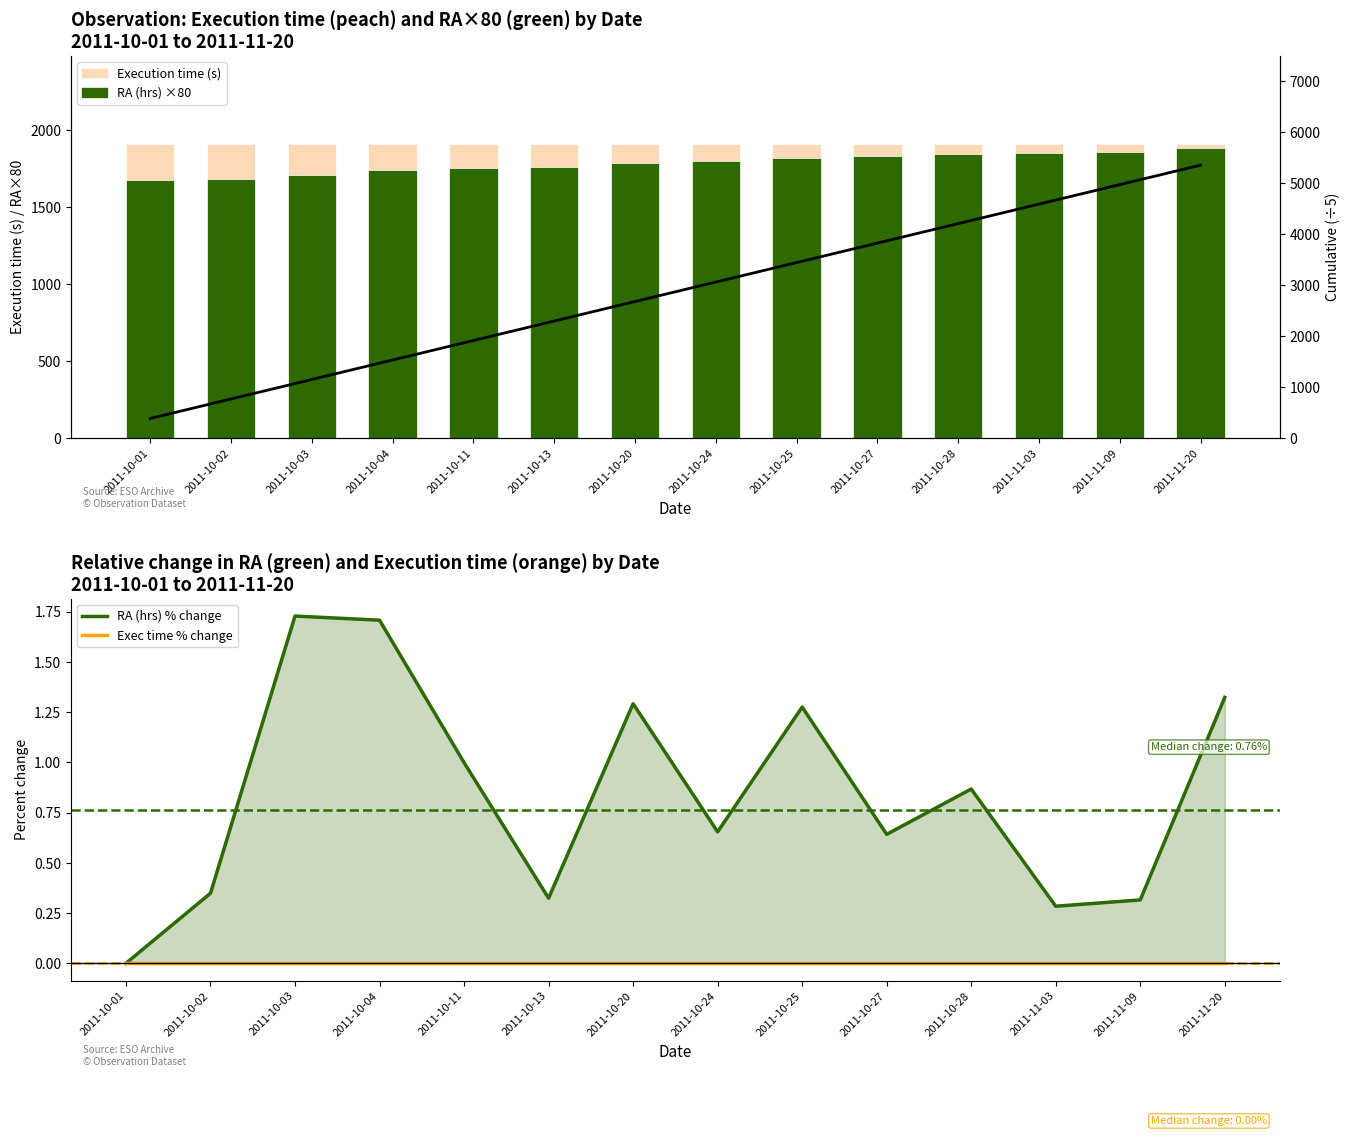

Is the value of RA (hrs) ×80 at 2011-11-20 greater than the value of RA (hrs) % change at 2011-10-27?

Yes